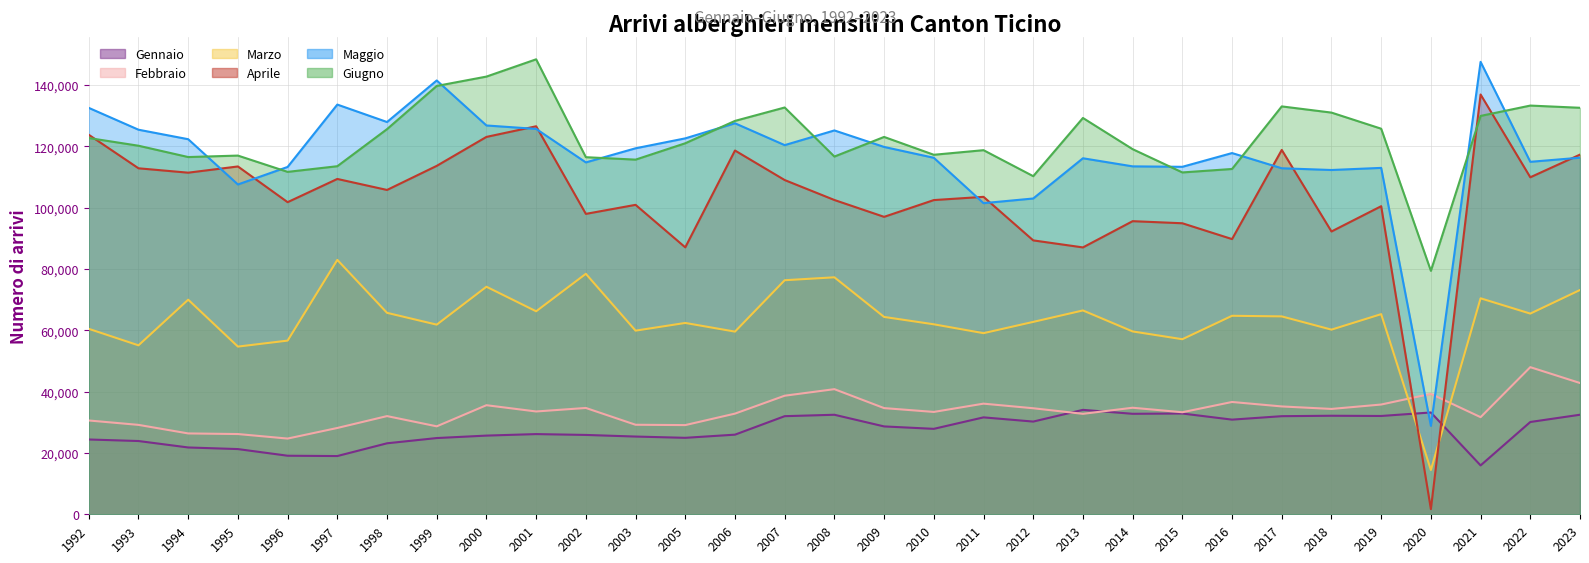

What is the total value across all series at 2019?

472090